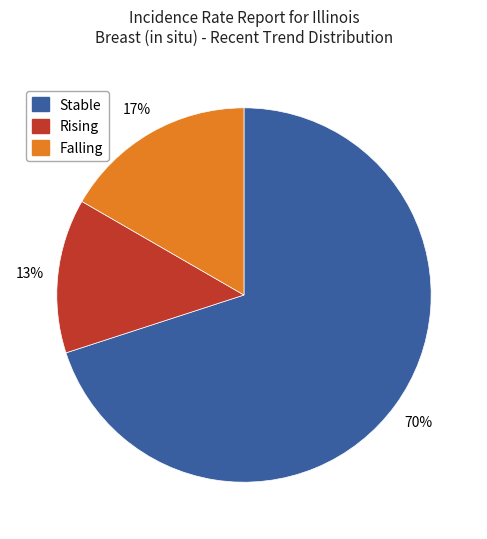

Does any single category account for the majority?

Yes